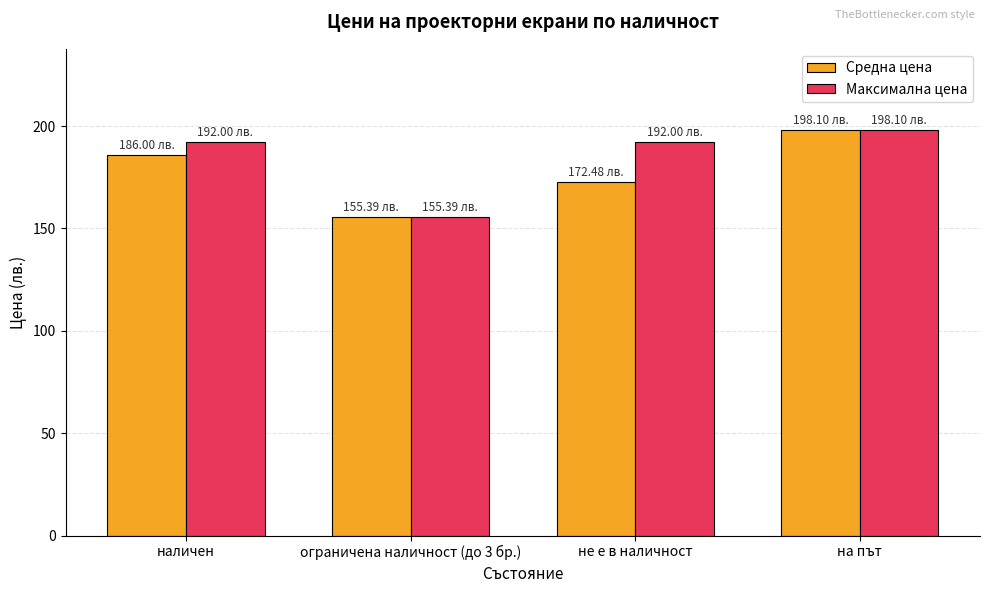

True or false: Максимална цена has a value of 70.2 at наличен.

False